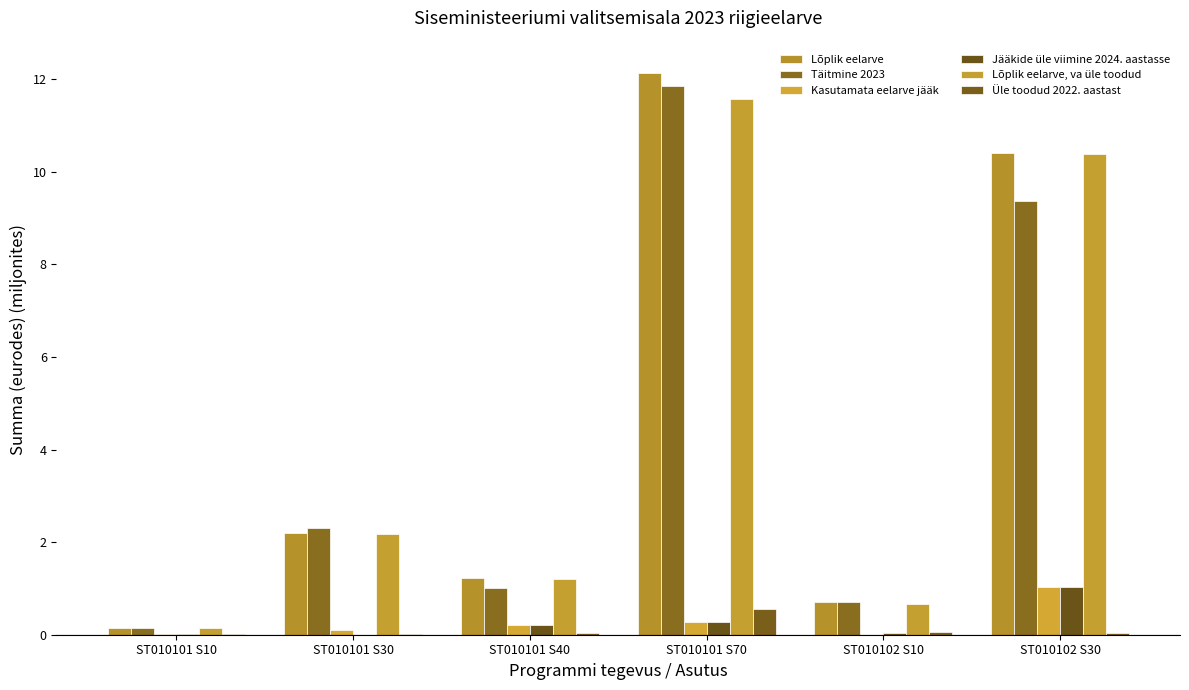

How many data points in Täitmine 2023 are above 2?

3